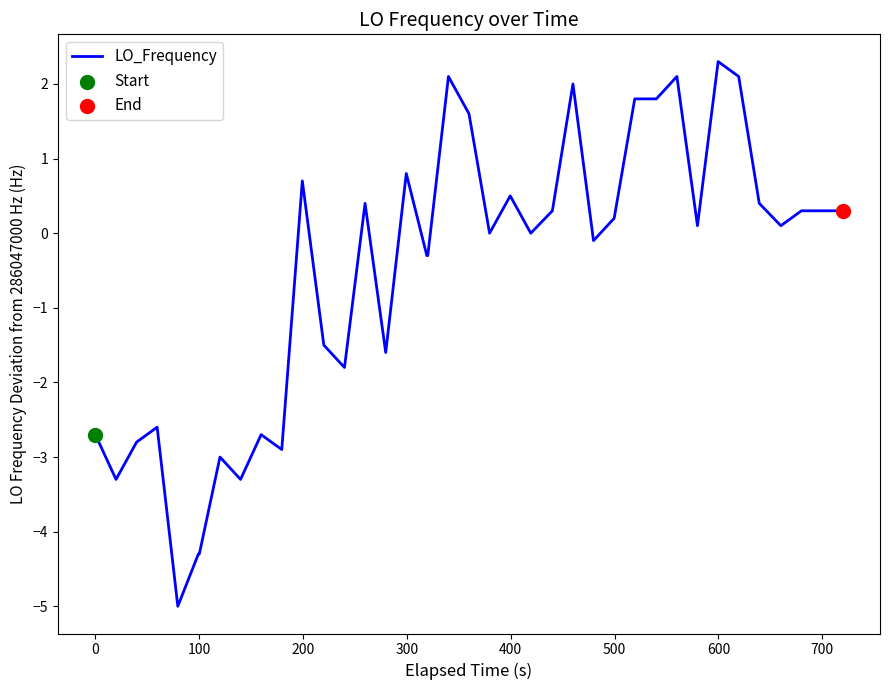

What is the difference between the maximum and minimum values?

7.3